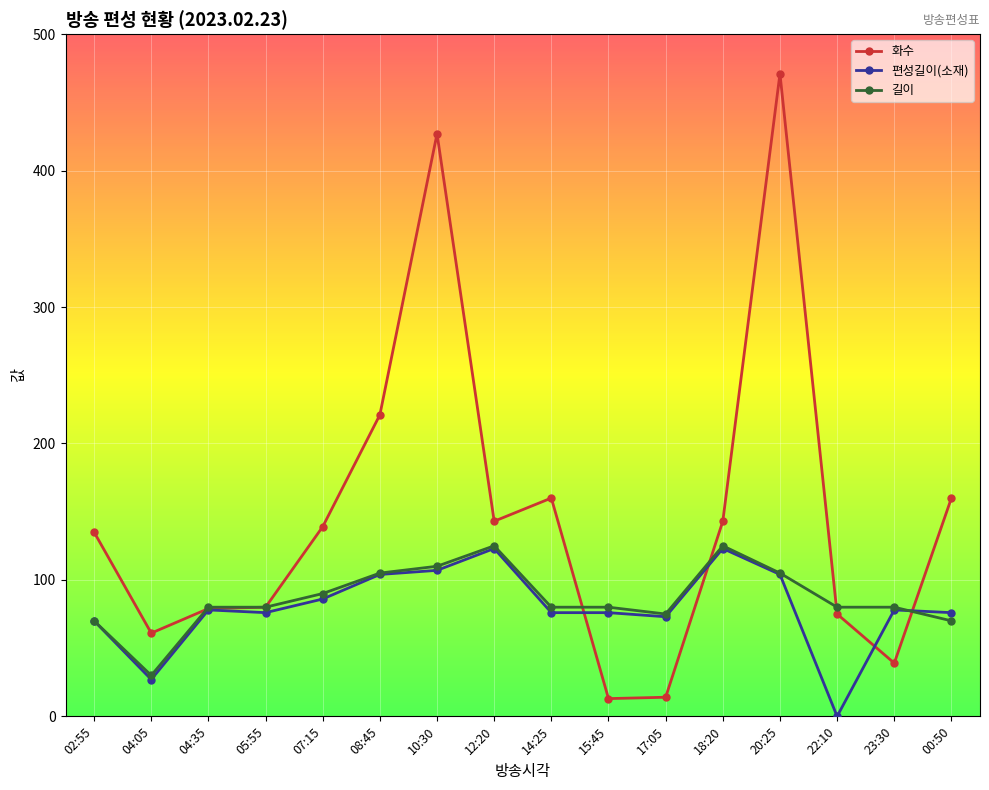

Between 04:35 and 07:15, which series saw the biggest shift?

화수